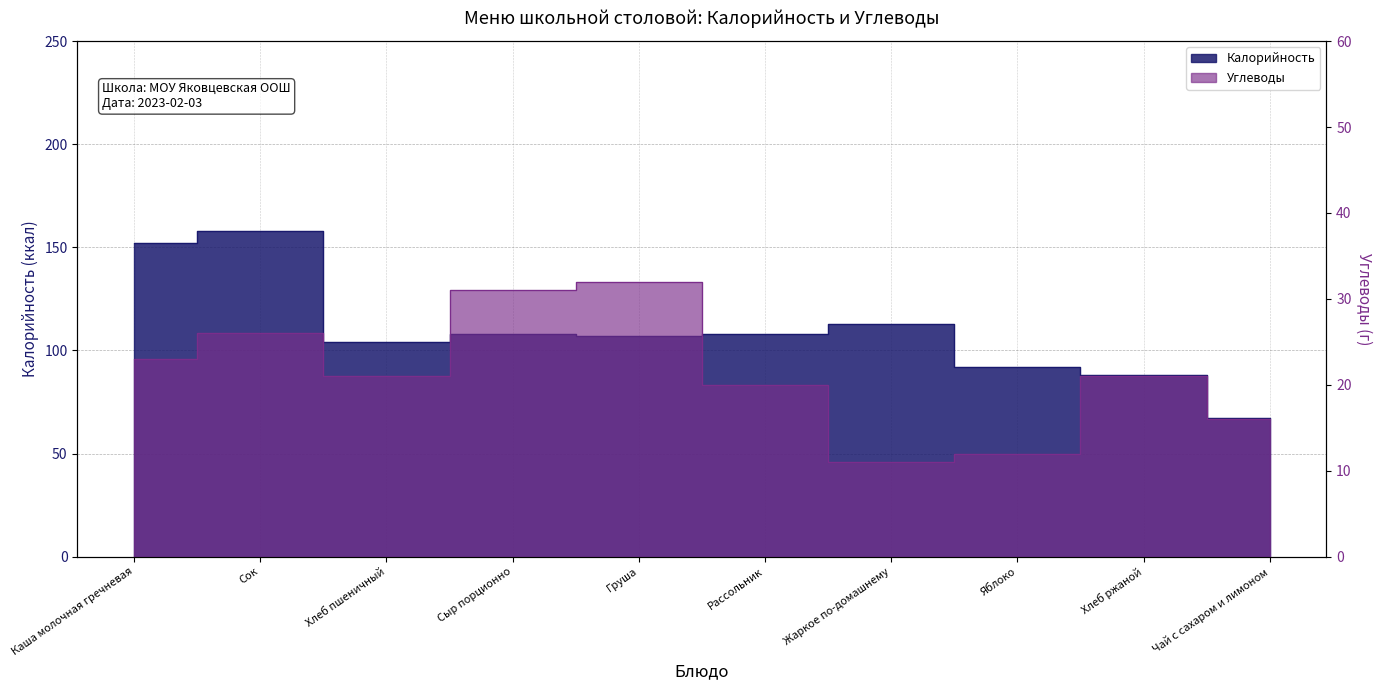

At which category is the sum across all series the highest?

Сок